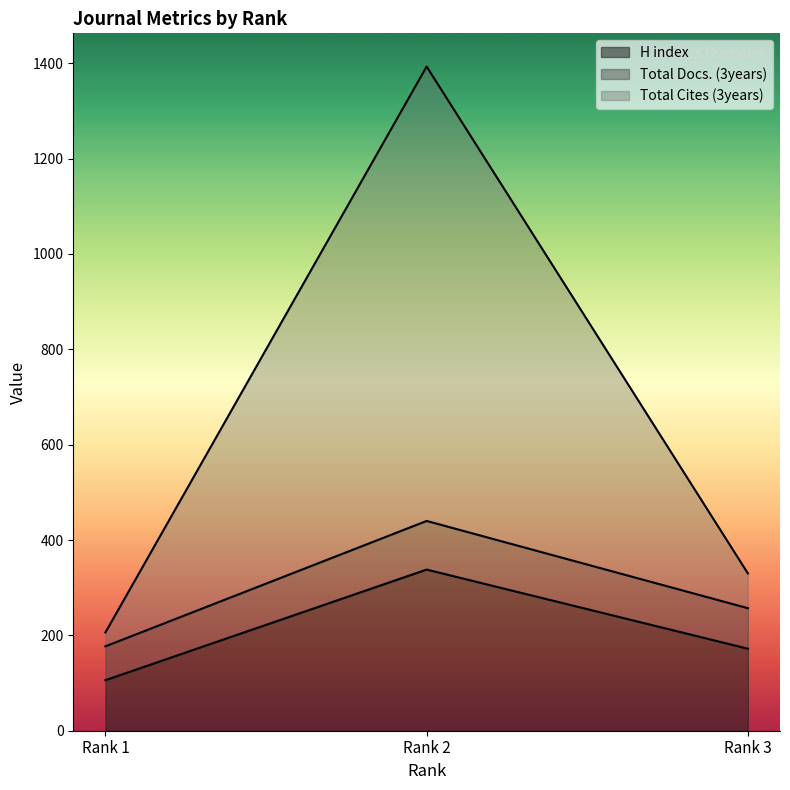

At which label does H index reach its minimum?

Rank 1